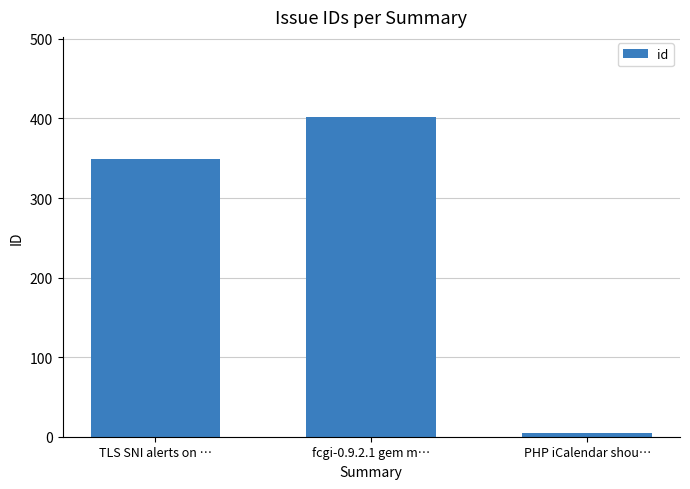

True or false: the data shows 5 at PHP iCalendar shou….

True